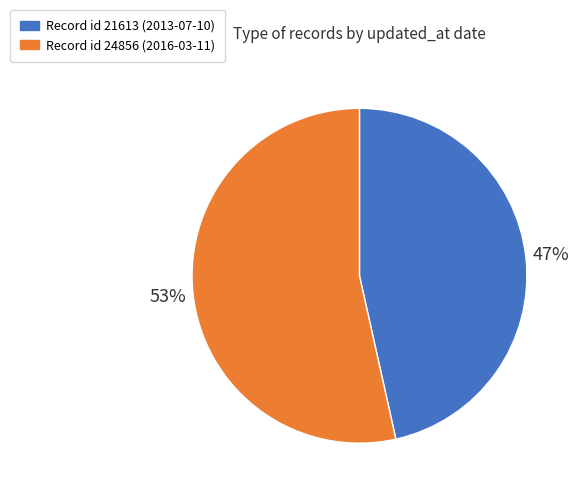

To the nearest percent, what is the average slice percentage?

50%